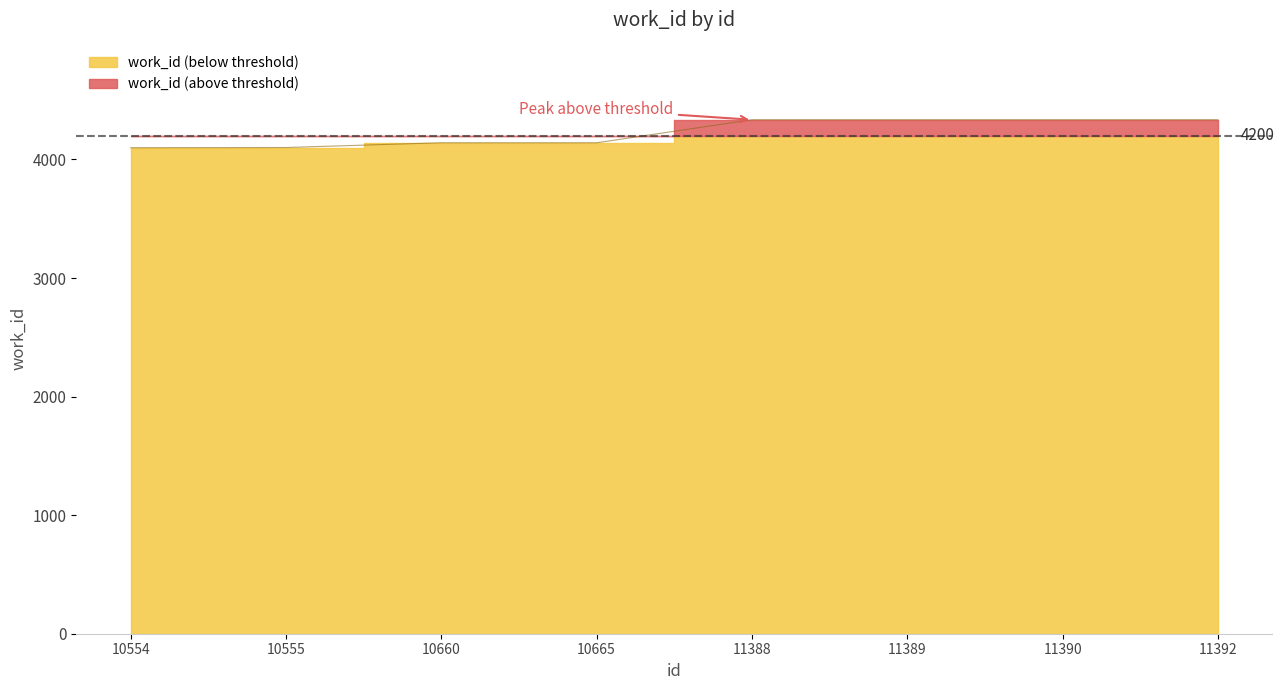

What is the sum of all values?

33822